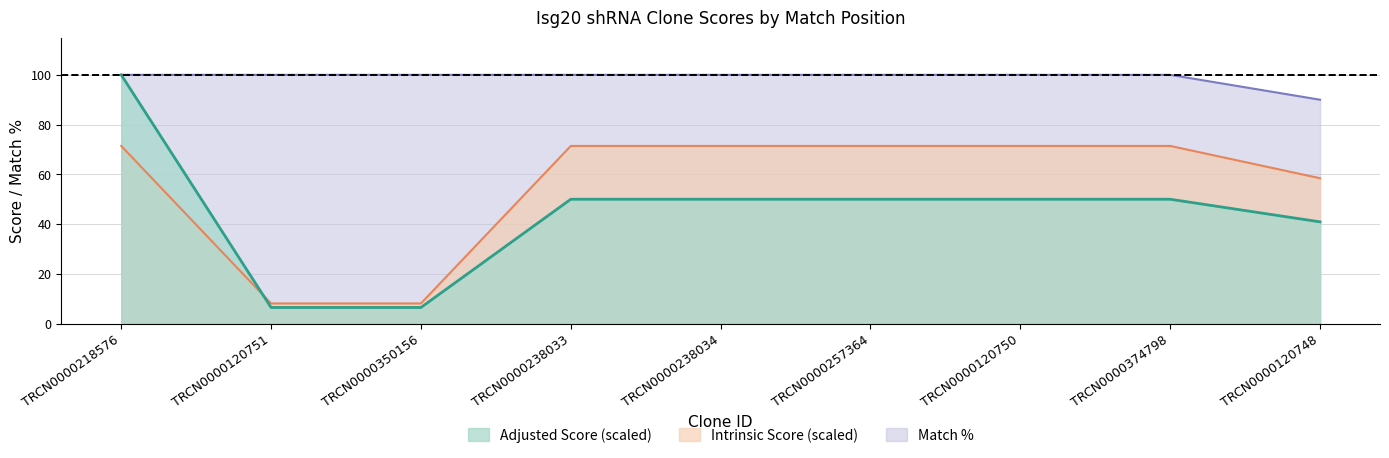

What is the difference between the maximum and minimum values in the Adjusted Score series?

93.5